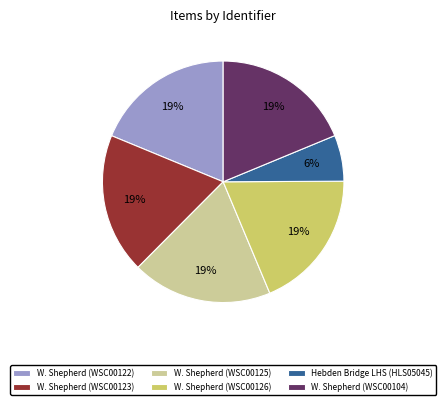

Do W. Shepherd (WSC00126) and W. Shepherd (WSC00125) together represent more than half of the pie?

No